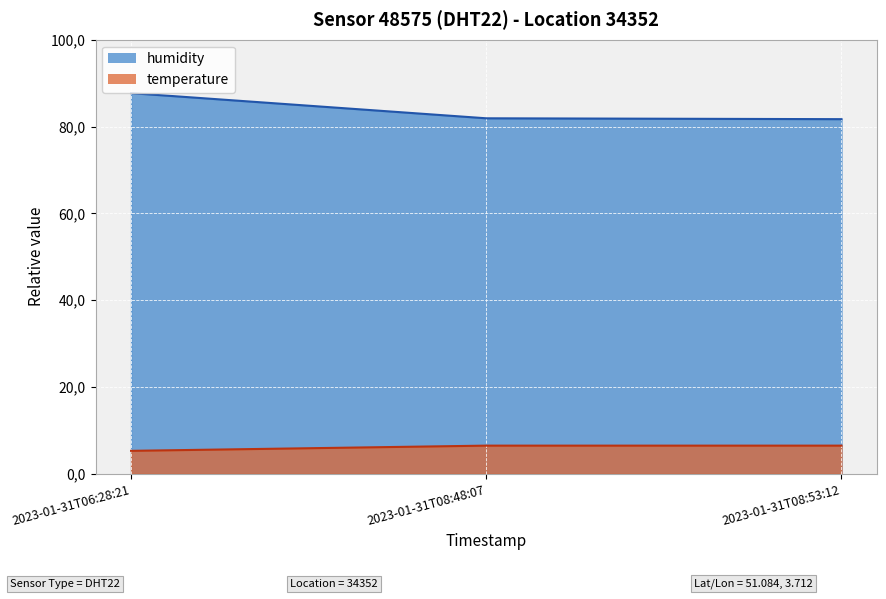

Count the humidity values in the range 81 to 87.

2